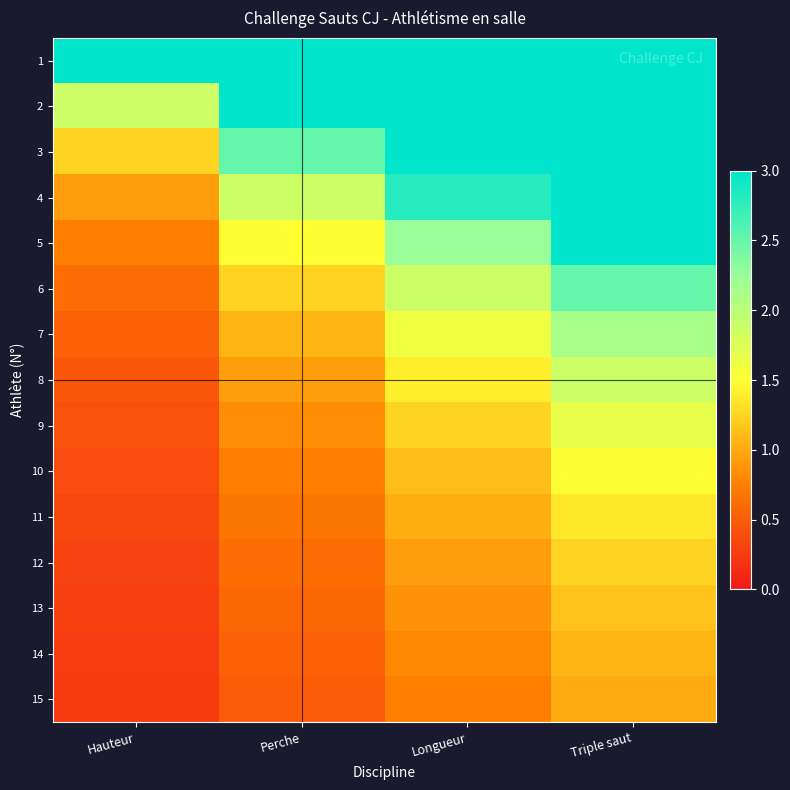

Reading left to right, list all the values displayed in this chart.

1: Hauteur=3.7	Perche=7.5	Longueur=11.2	Triple saut=15.0
2: Hauteur=1.9	Perche=3.7	Longueur=5.6	Triple saut=7.5
3: Hauteur=1.2	Perche=2.5	Longueur=3.7	Triple saut=5.0
4: Hauteur=0.9	Perche=1.9	Longueur=2.8	Triple saut=3.7
5: Hauteur=0.7	Perche=1.5	Longueur=2.2	Triple saut=3.0
6: Hauteur=0.6	Perche=1.2	Longueur=1.9	Triple saut=2.5
7: Hauteur=0.5	Perche=1.1	Longueur=1.6	Triple saut=2.1
8: Hauteur=0.5	Perche=0.9	Longueur=1.4	Triple saut=1.9
9: Hauteur=0.4	Perche=0.8	Longueur=1.2	Triple saut=1.7
10: Hauteur=0.4	Perche=0.7	Longueur=1.1	Triple saut=1.5
11: Hauteur=0.3	Perche=0.7	Longueur=1.0	Triple saut=1.4
12: Hauteur=0.3	Perche=0.6	Longueur=0.9	Triple saut=1.2
13: Hauteur=0.3	Perche=0.6	Longueur=0.9	Triple saut=1.2
14: Hauteur=0.3	Perche=0.5	Longueur=0.8	Triple saut=1.1
15: Hauteur=0.2	Perche=0.5	Longueur=0.7	Triple saut=1.0